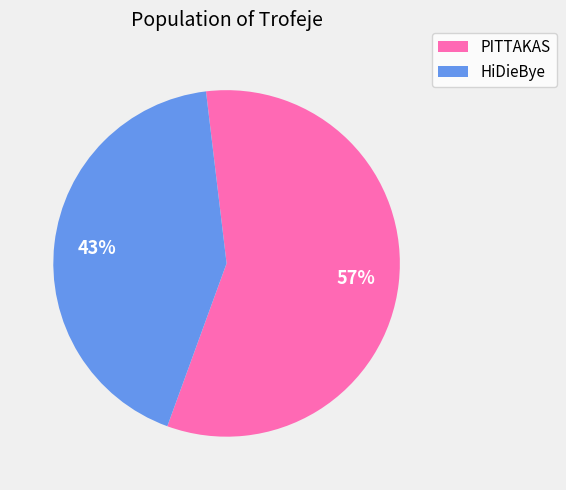

To the nearest percent, what portion does HiDieBye represent?

43%